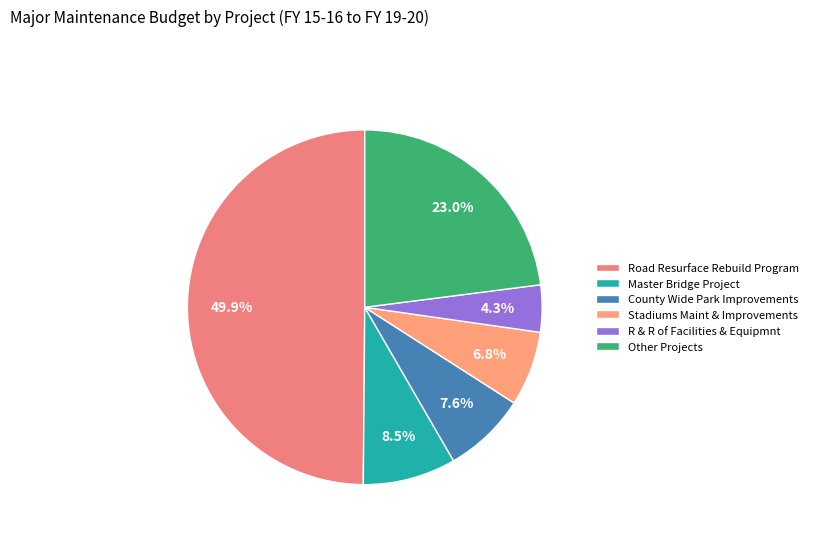

How many slices are in this pie chart?

6